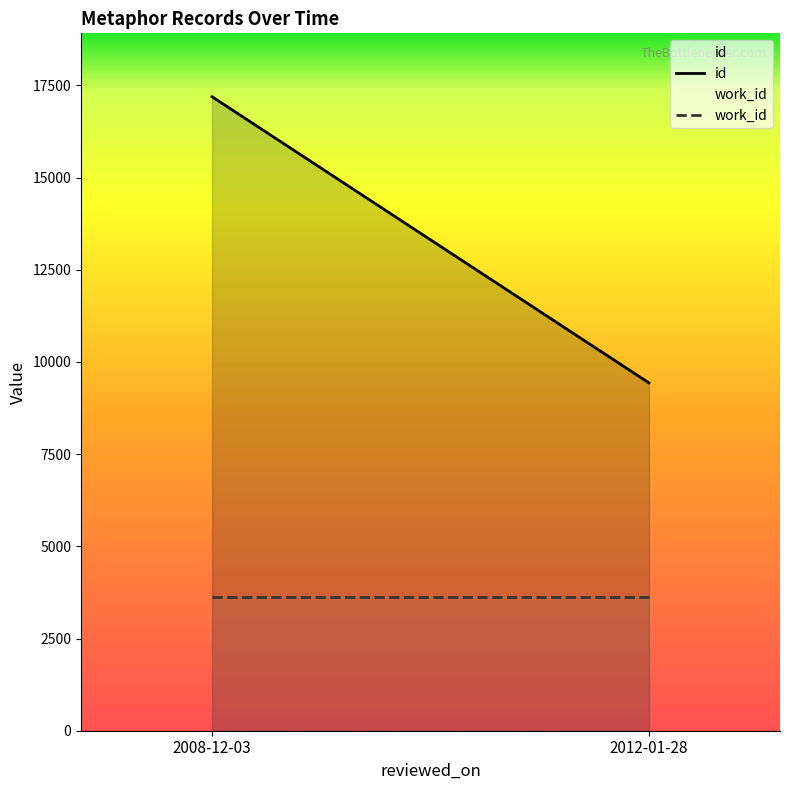

The id series shows 9431 at 2012-01-28. True or false?

True